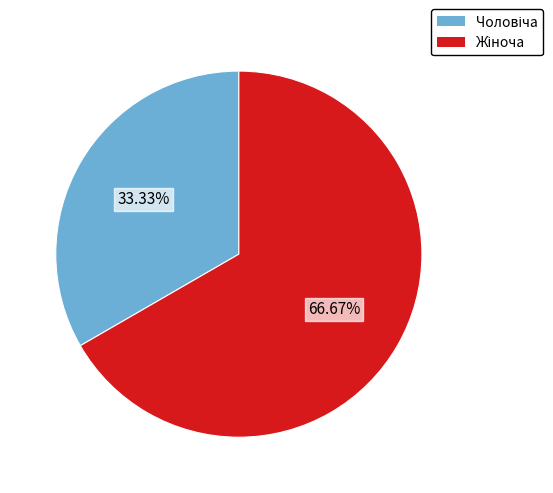

Count the number of slices in the pie.

2